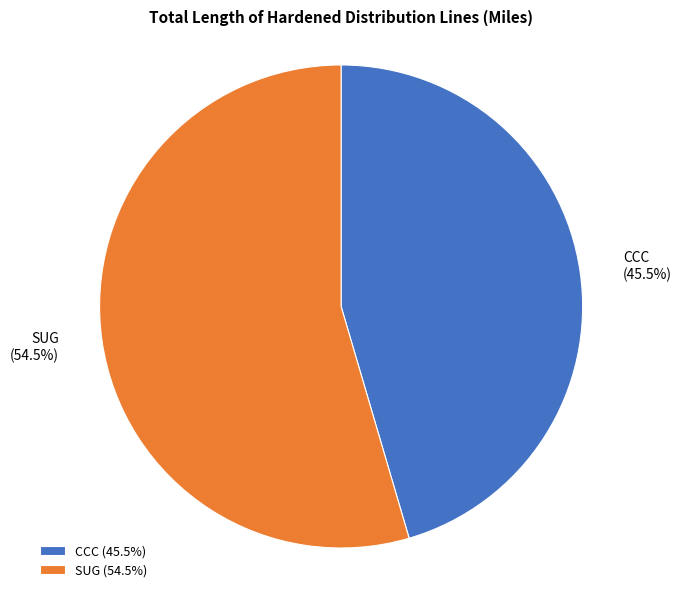

What is the majority slice?

SUG